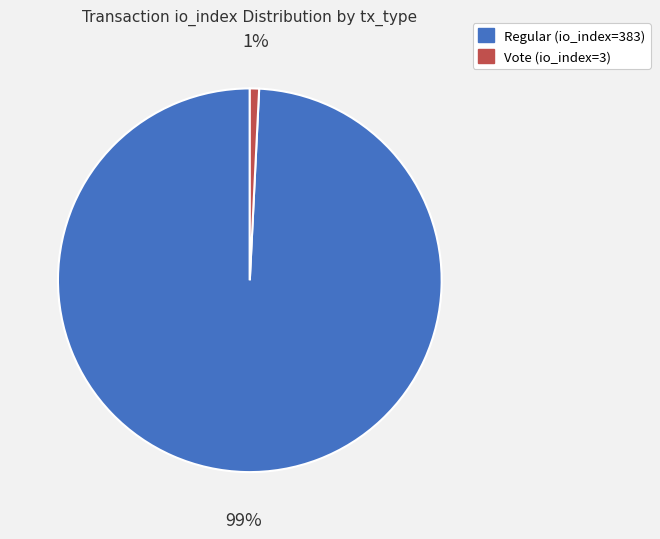

Between Vote (io_index=3) and Regular (io_index=383), which is larger?

Regular (io_index=383)